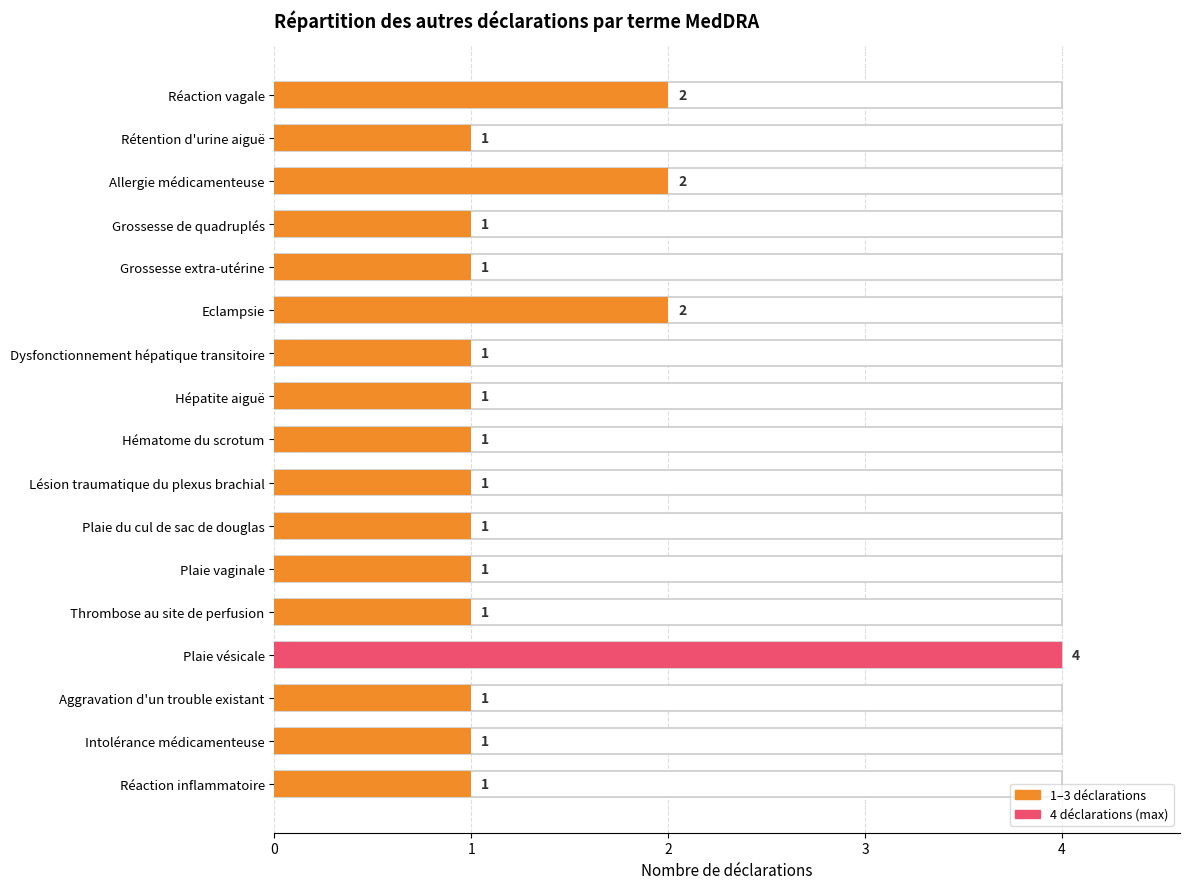

Read the value at 3.

1